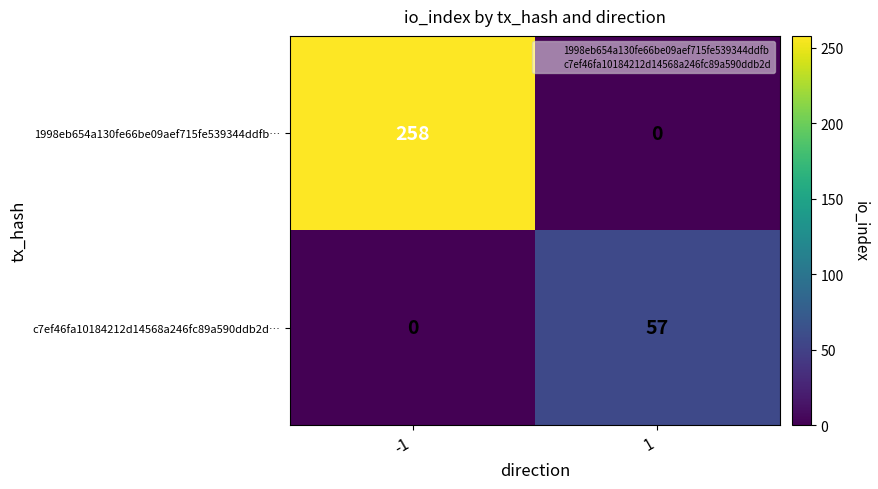

How many series are shown in this chart?

2